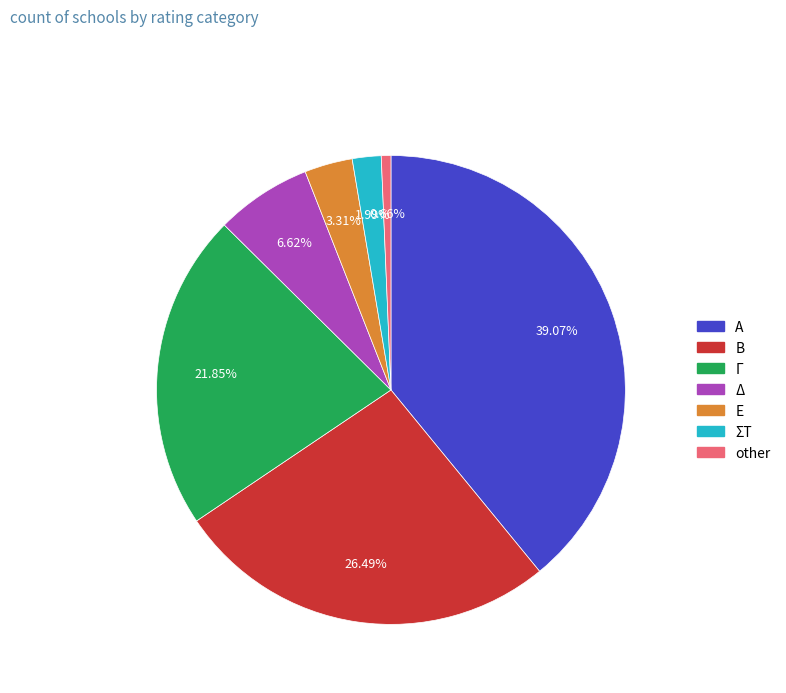

Between ΣΤ and other, which is larger?

ΣΤ